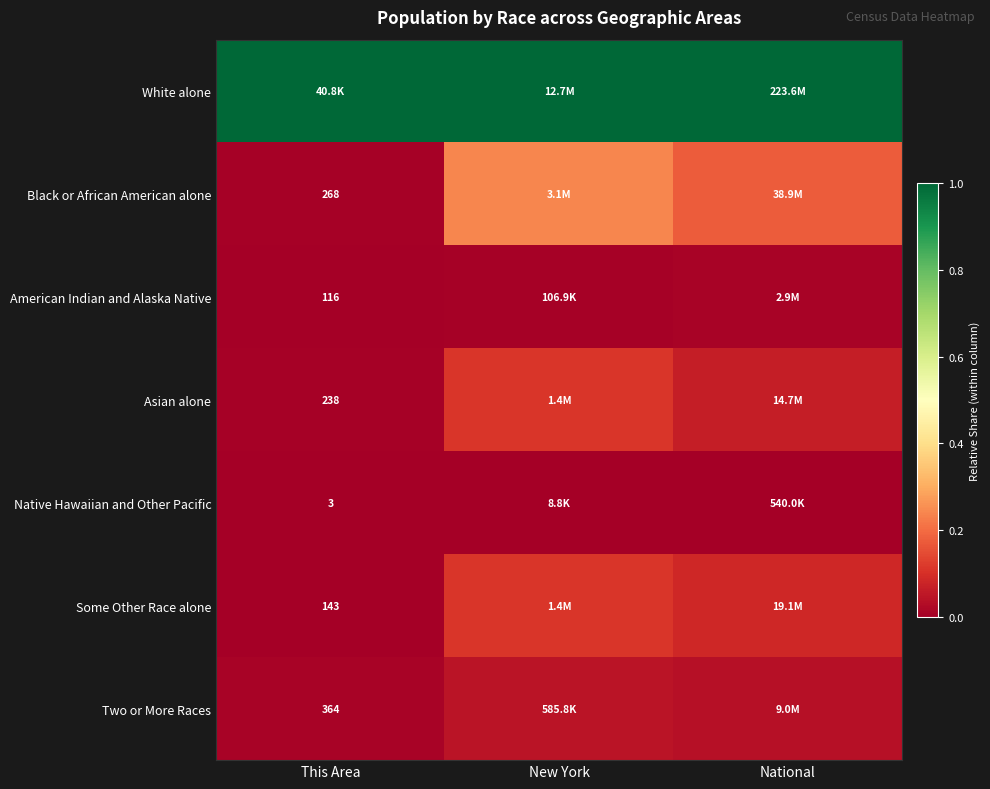

Which series has the largest range (max minus min)?

Black or African American alone